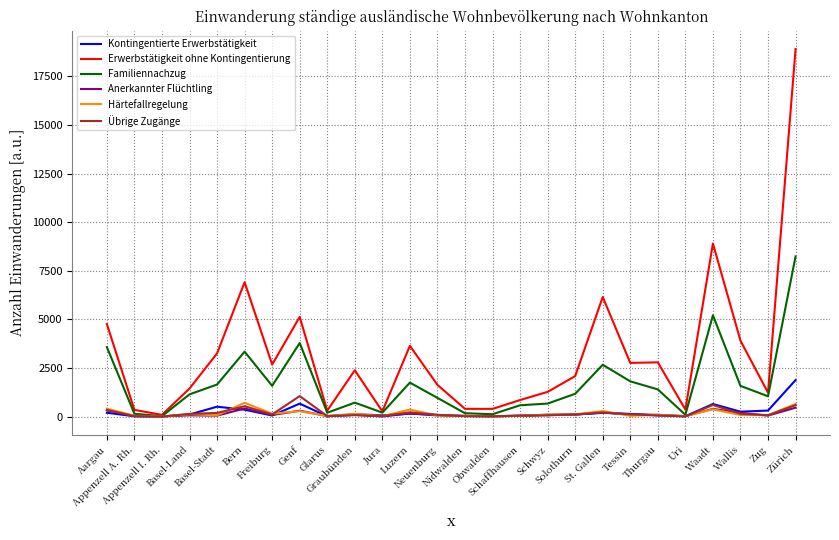

What is the minimum value for Kontingentierte Erwerbstätigkeit?

1